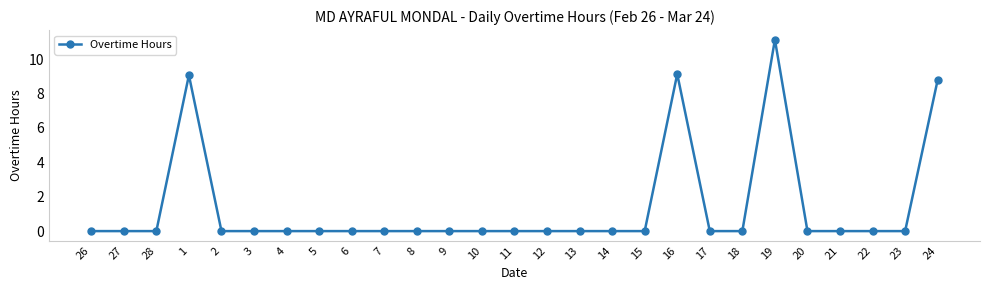

What is the sum of the values at 24 and 8?

8.8